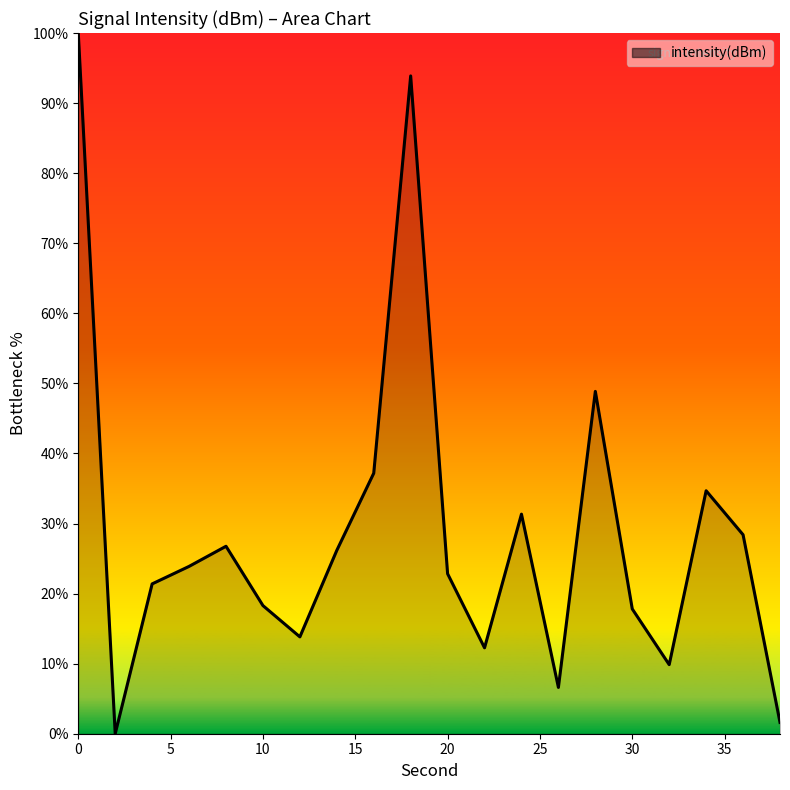

How many lines are shown in the chart?

1